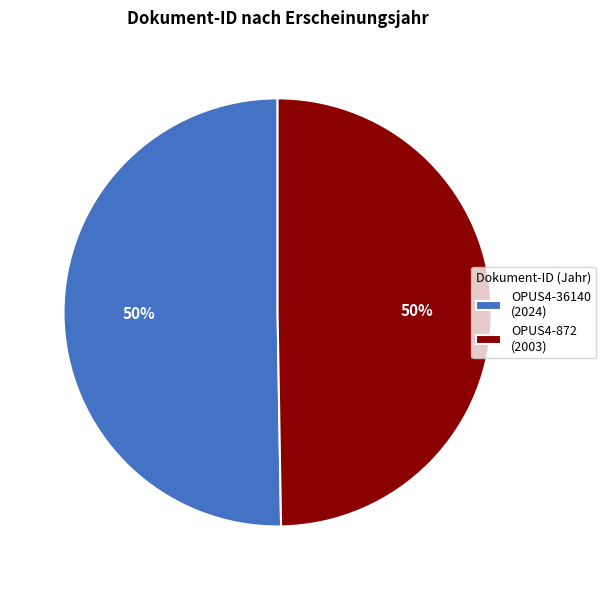

Is it true that OPUS4-872 is 50% of the pie?

True